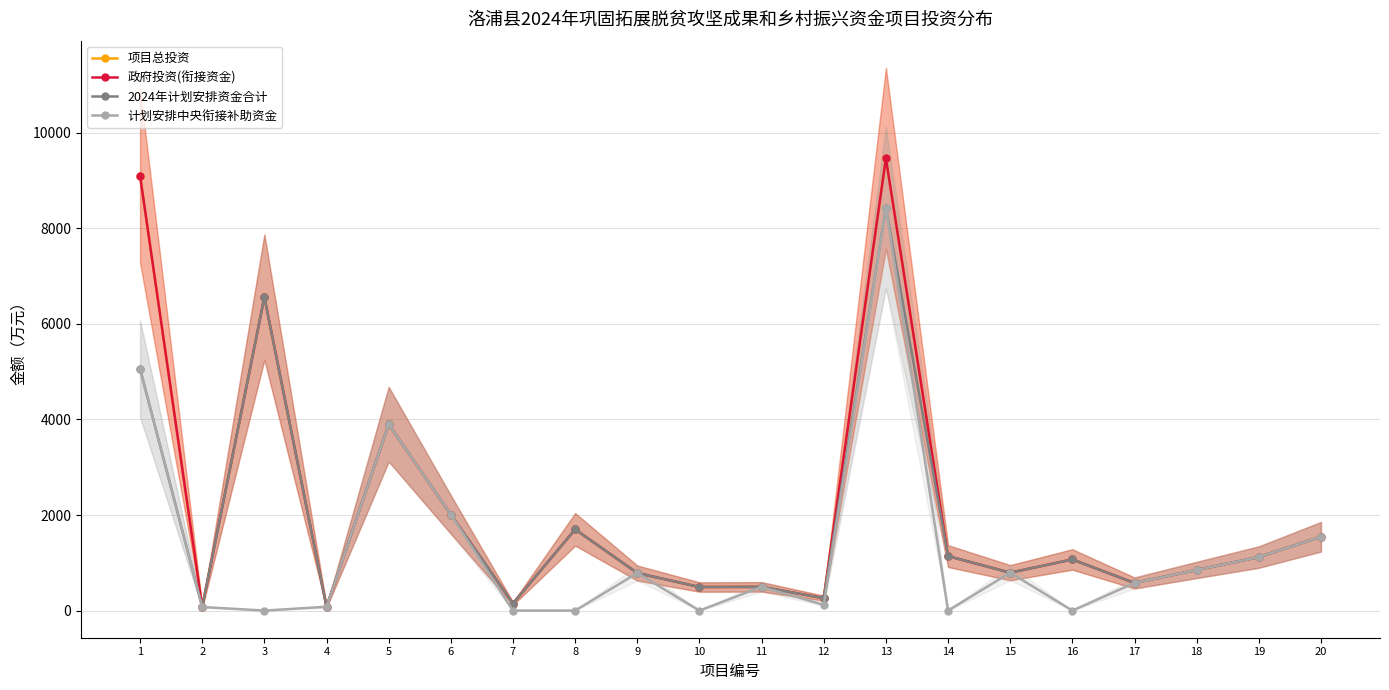

At which label does 政府投资(衔接资金) reach its minimum?

2